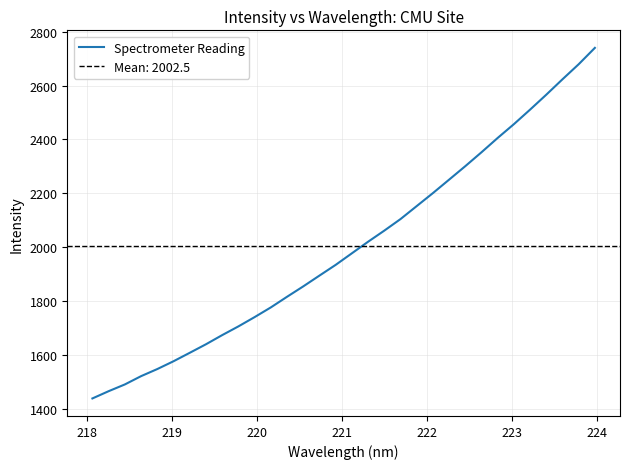

What is the minimum value for Spectrometer Reading?

1437.9